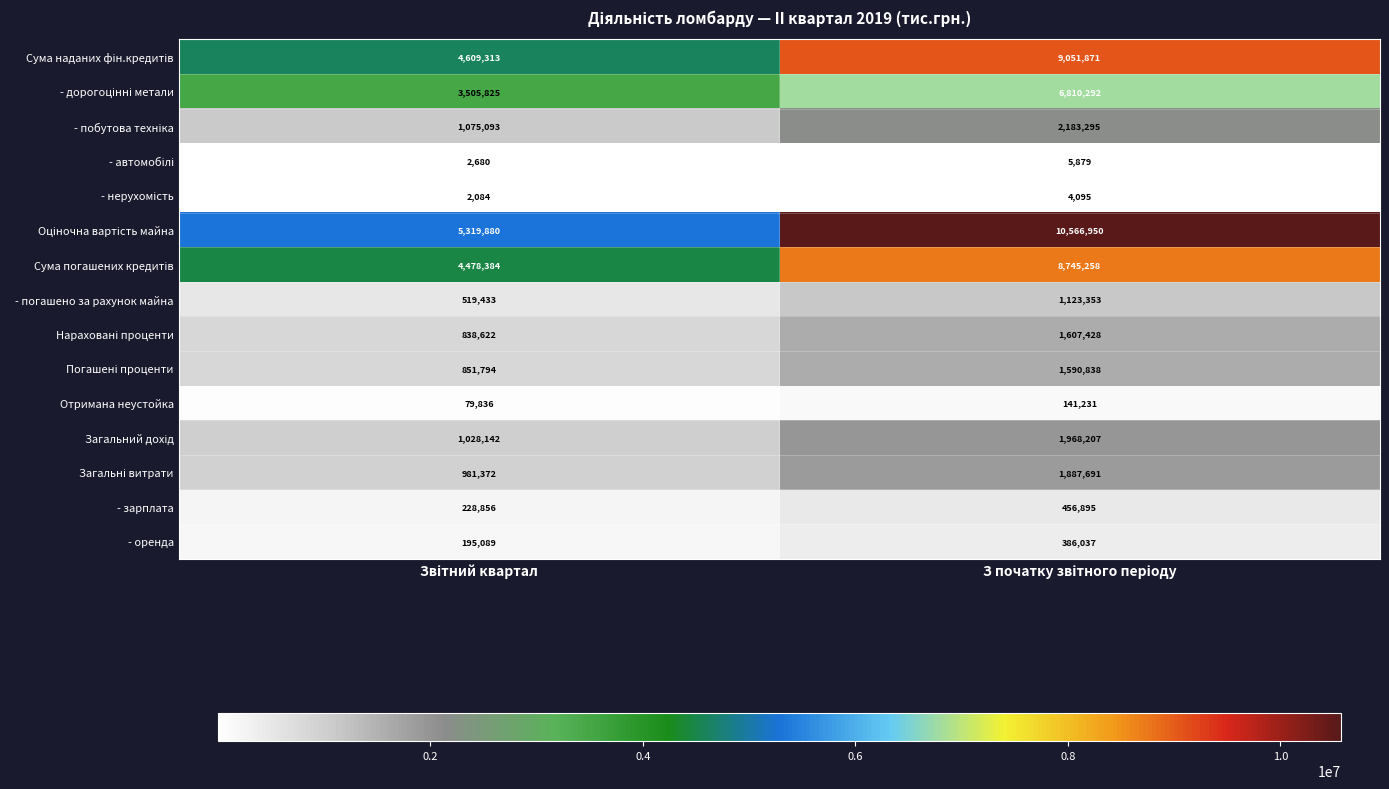

What is the average value of the Отримана неустойка series?

110534